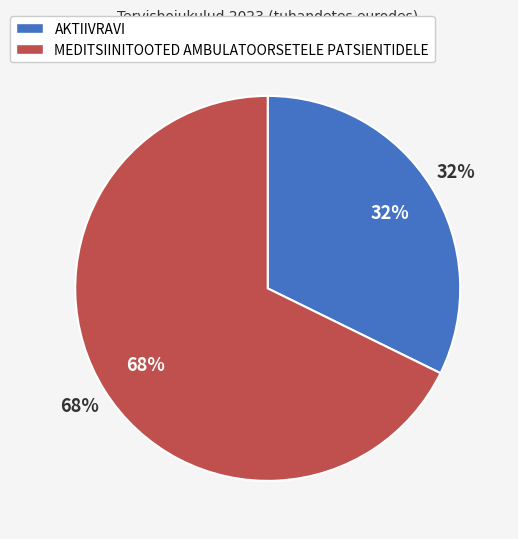

To the nearest percent, what is the difference between the largest and smallest slice percentages?

35%